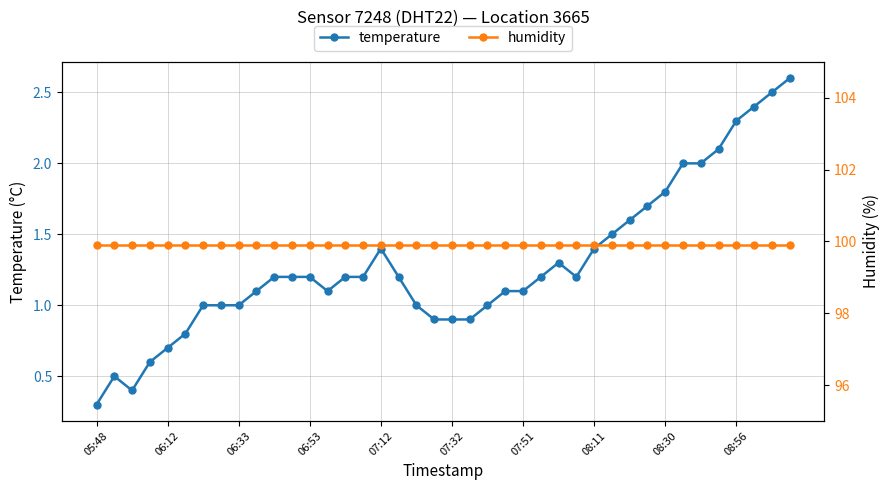

True or false: temperature has more than 2 interior local peaks.

True